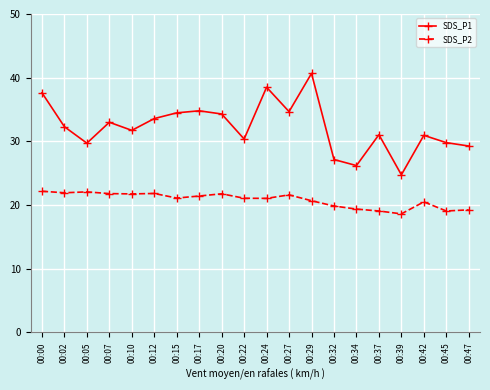

How many values in the SDS_P1 series are below 32?

10